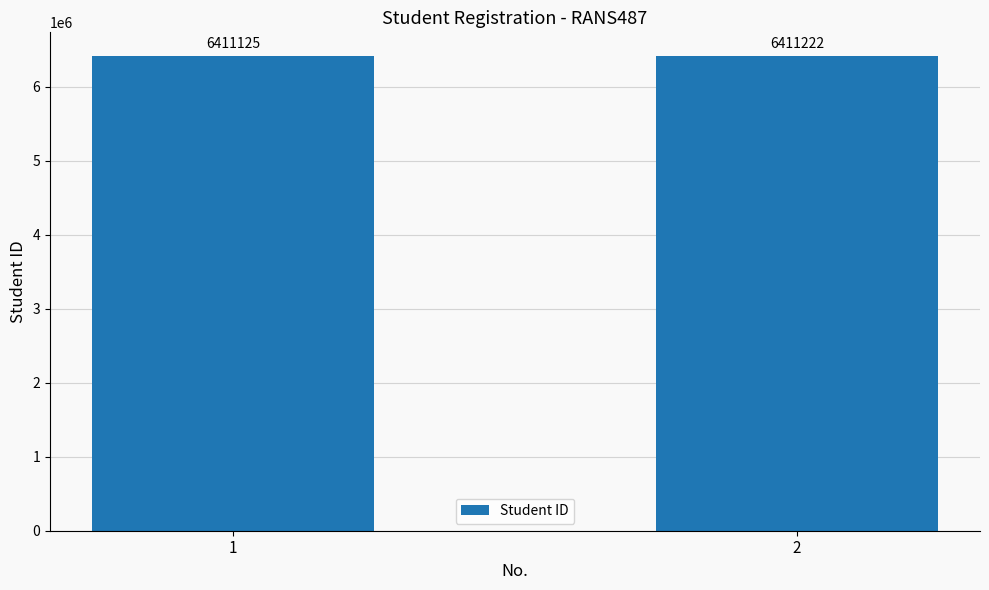

List the labels in order of value, largest first.

2, 1